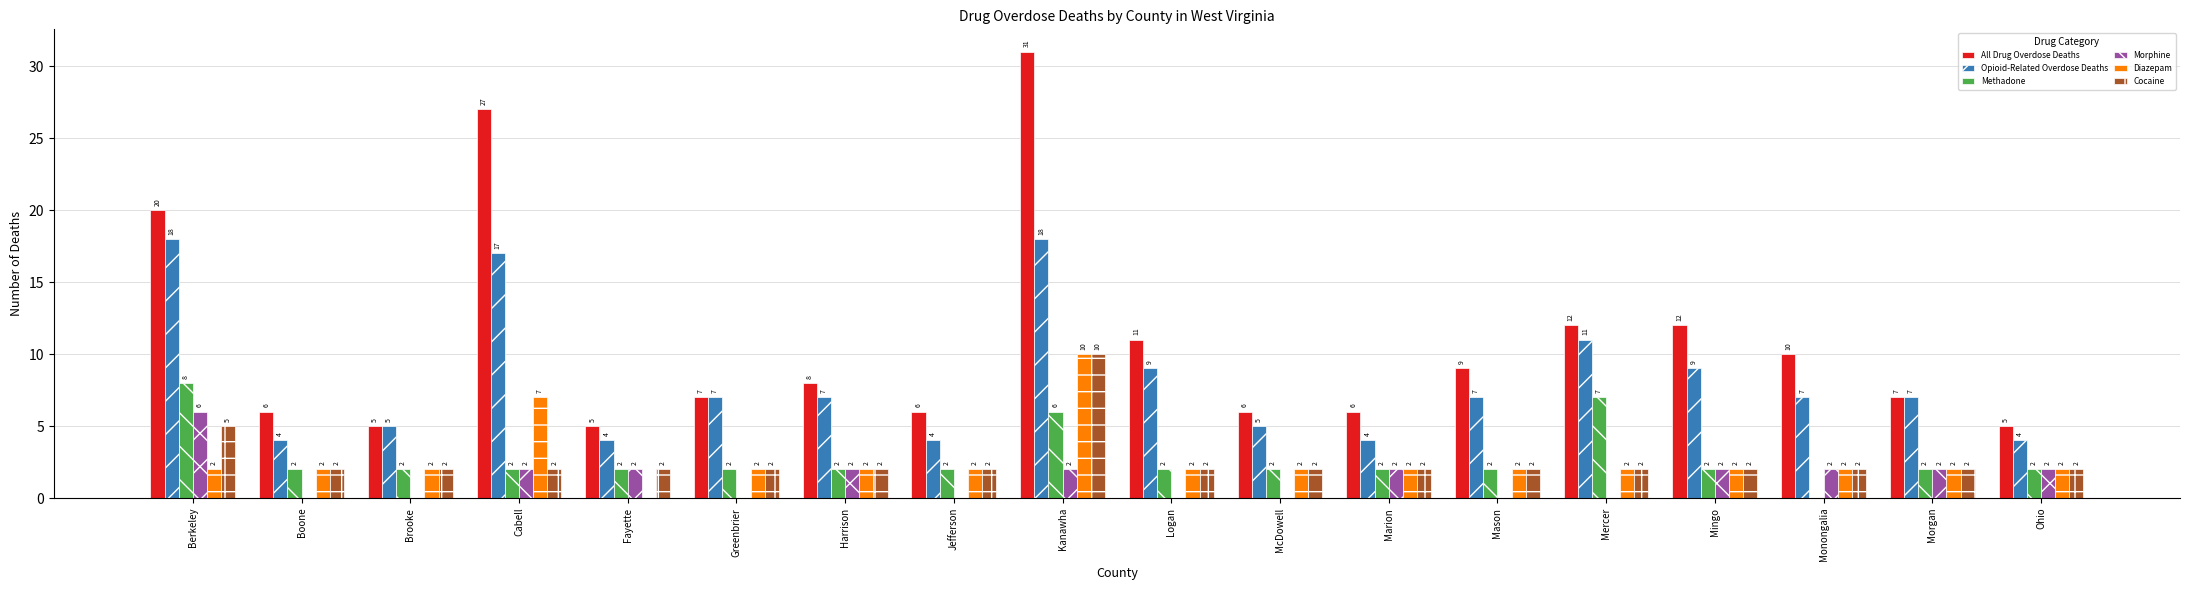

Count the Diazepam values in the range 2 to 3.

15